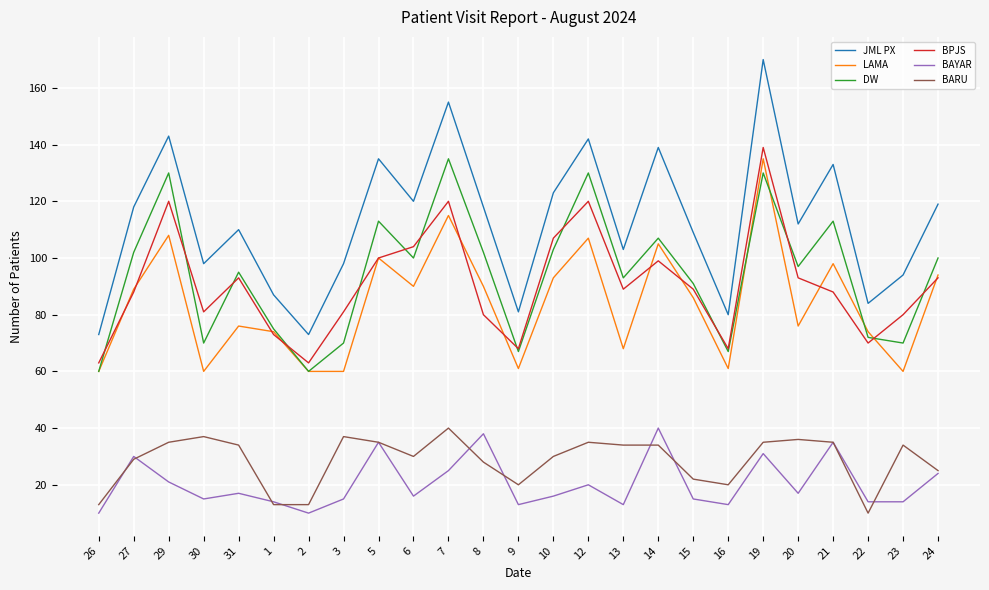

Which series has the largest range (max minus min)?

JML PX